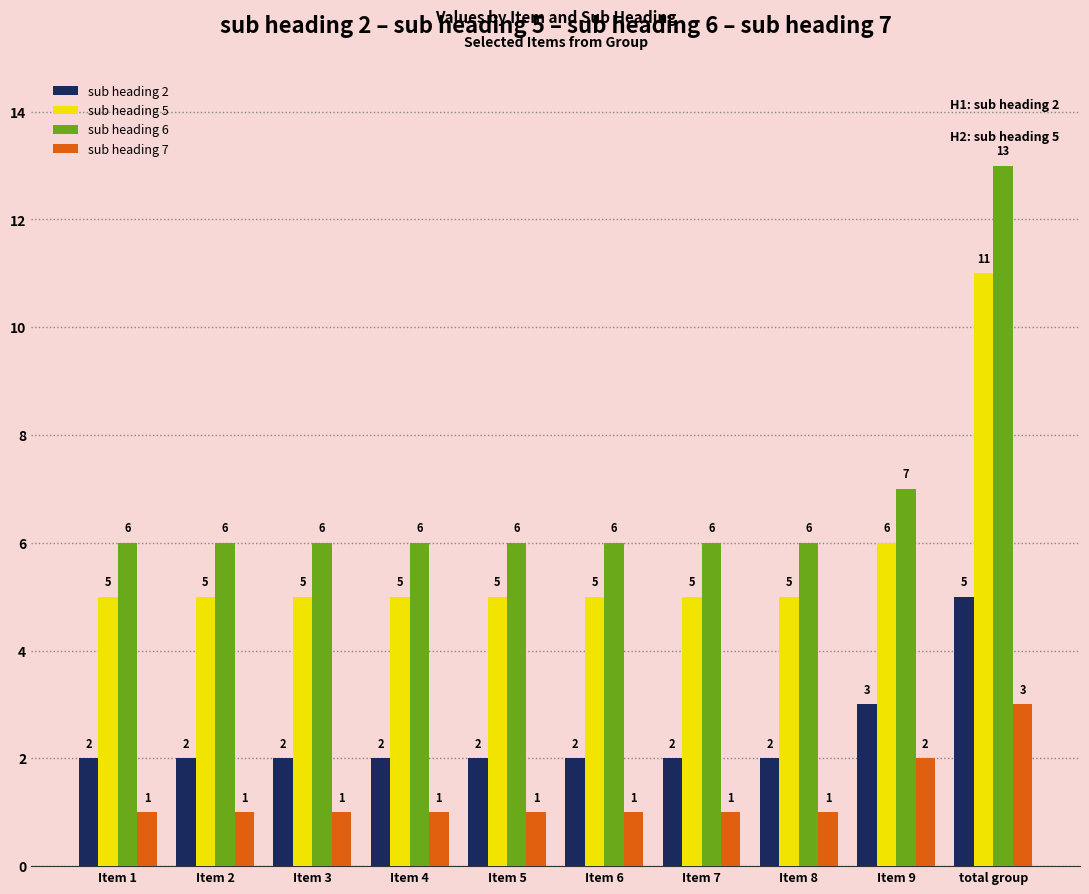

At Item 9, list the series in order from largest to smallest.

sub heading 6, sub heading 5, sub heading 2, sub heading 7